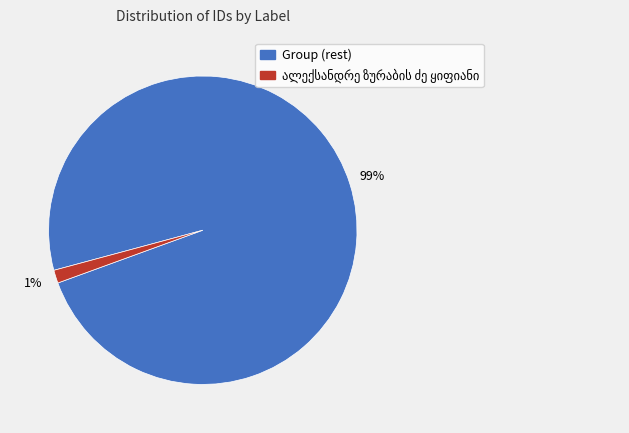

Is there any slice that represents more than half of the pie?

Yes